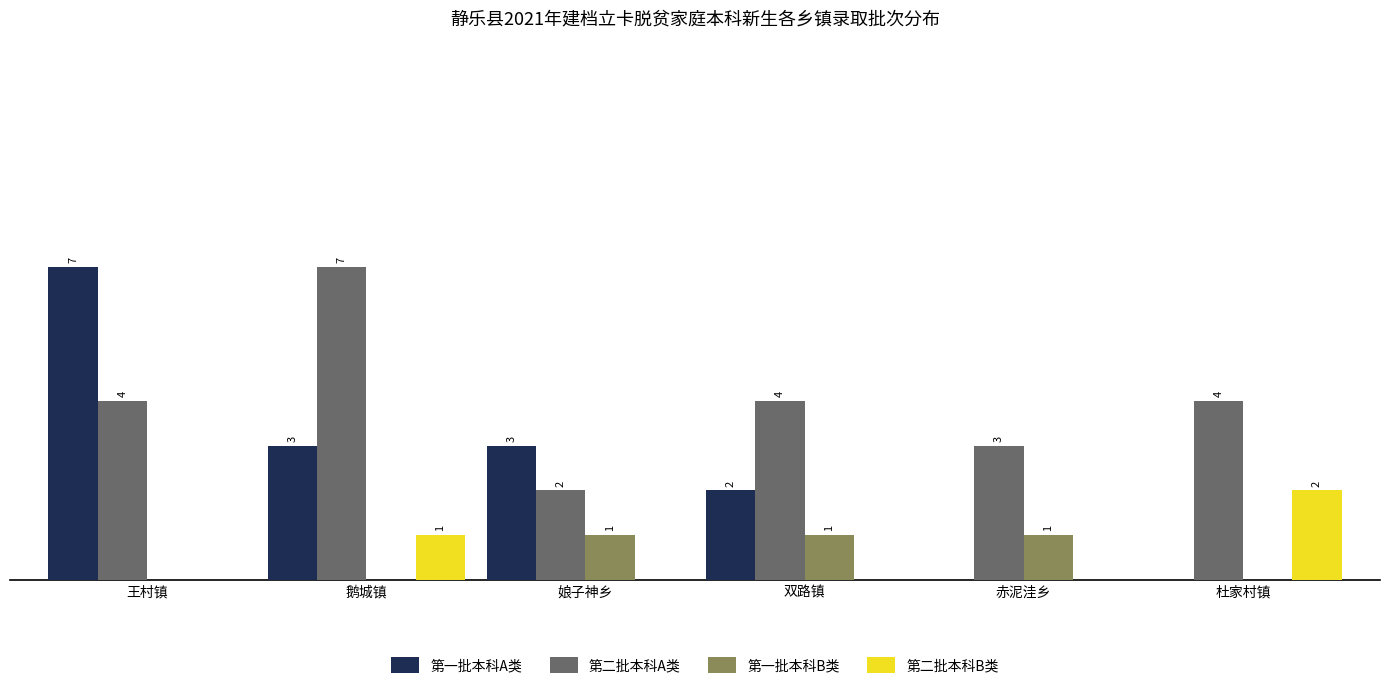

Between 赤泥洼乡 and 杜家村镇, which series saw the biggest shift?

第二批本科B类